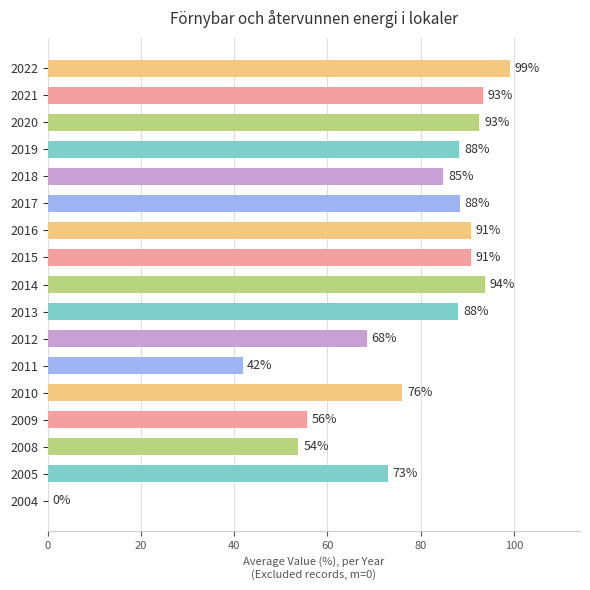

The chart shows a value of 63.6 at 2004. True or false?

False